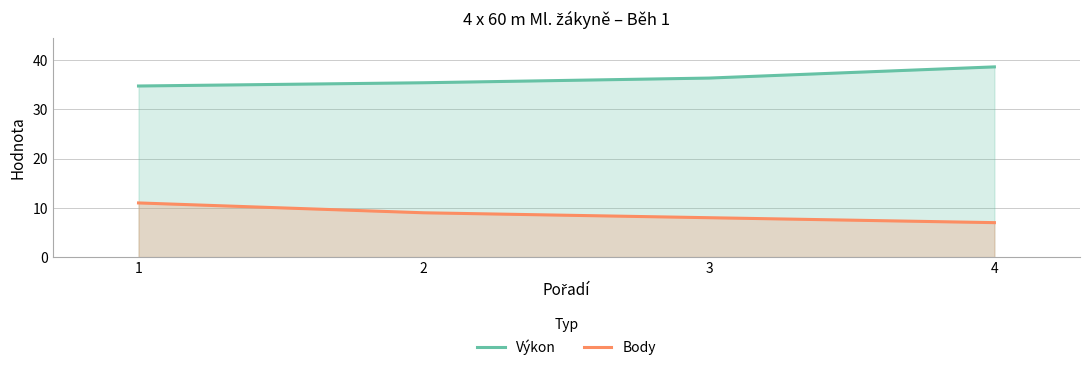

What is the difference between the second highest and minimum values in the Body series?

2.0